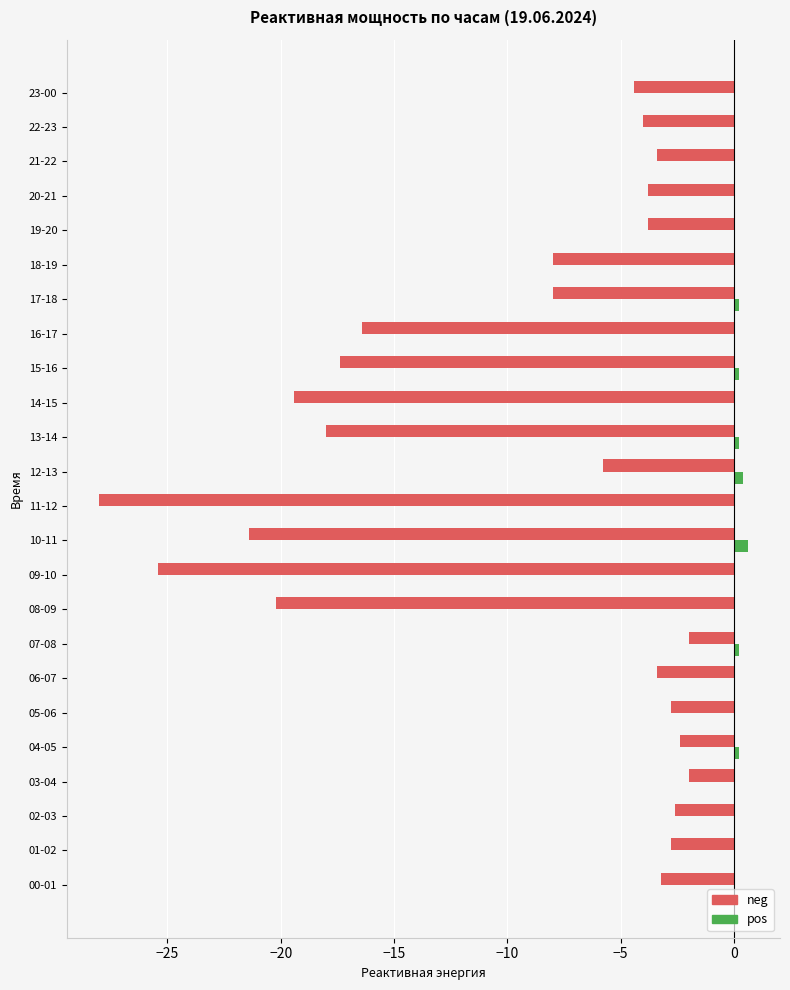

Which series changed the most between 00-01 and 15-16?

neg